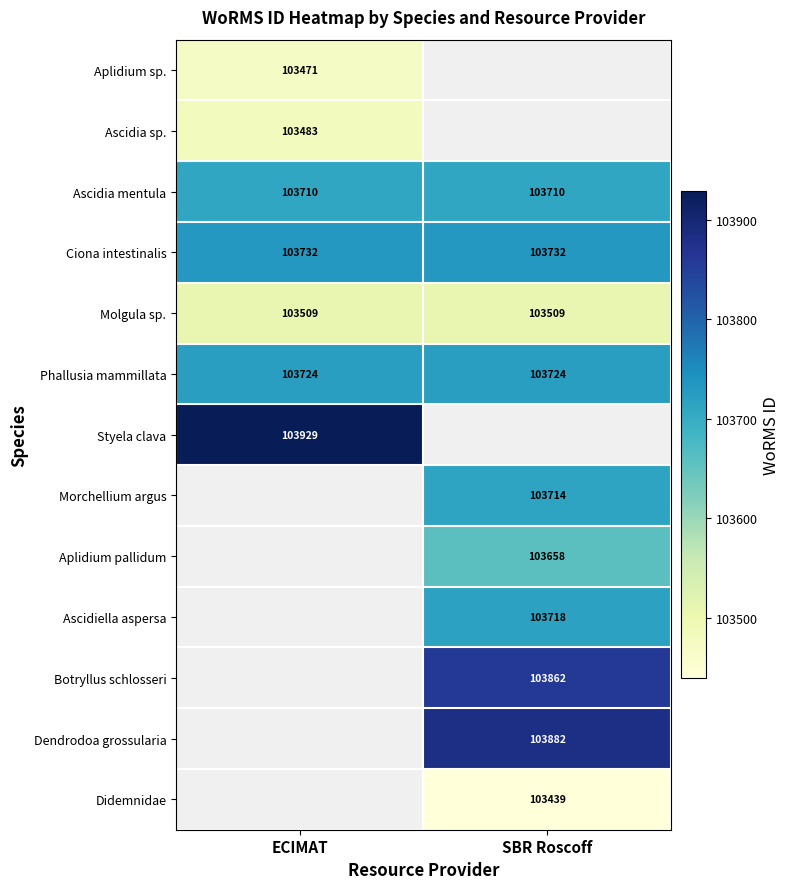

Is it true that Ascidia mentula equals 176440 at SBR Roscoff?

False